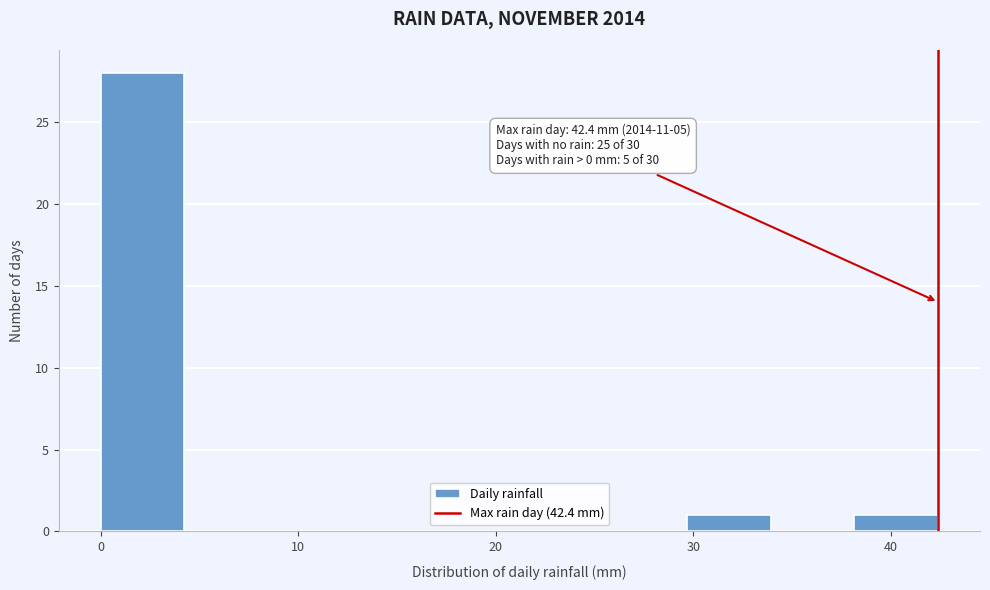

Over which range of the x-axis is the bar tallest?

0 to 4